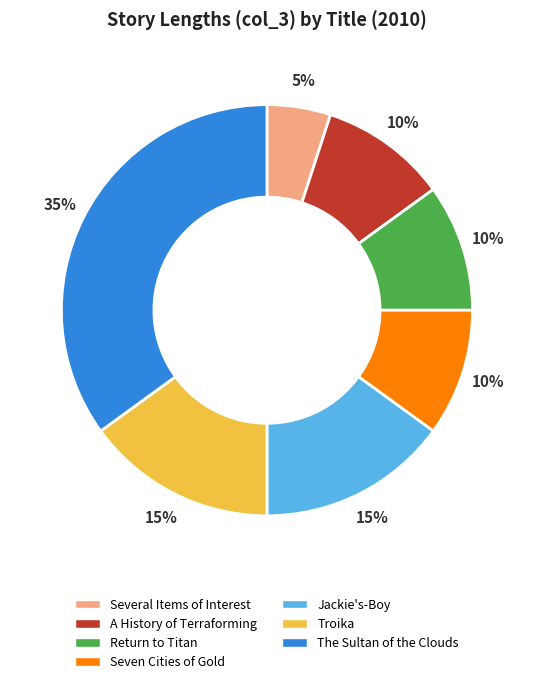

Which slice is the largest?

The Sultan of the Clouds